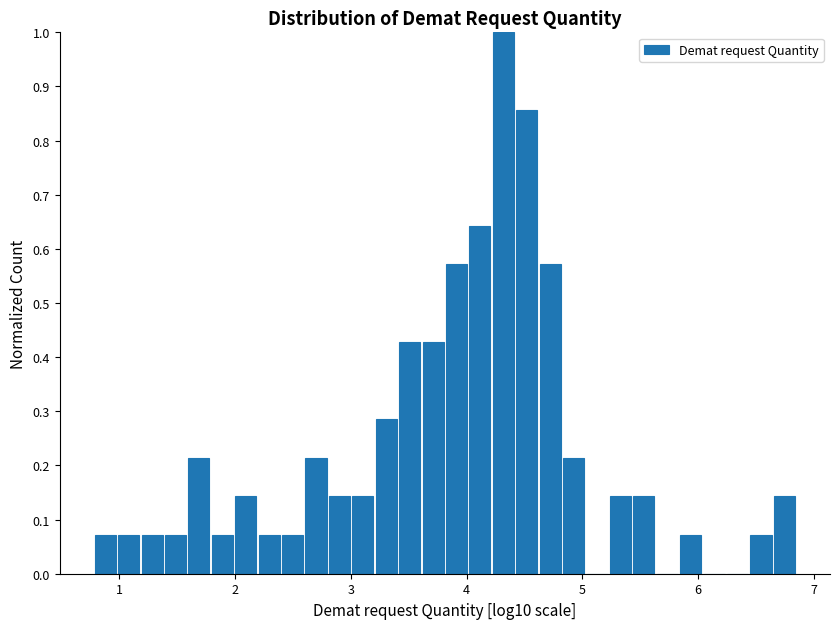

Around what value on the x-axis is the tallest bar? Give the approximate position of its centre, as read against the axis.

4.3